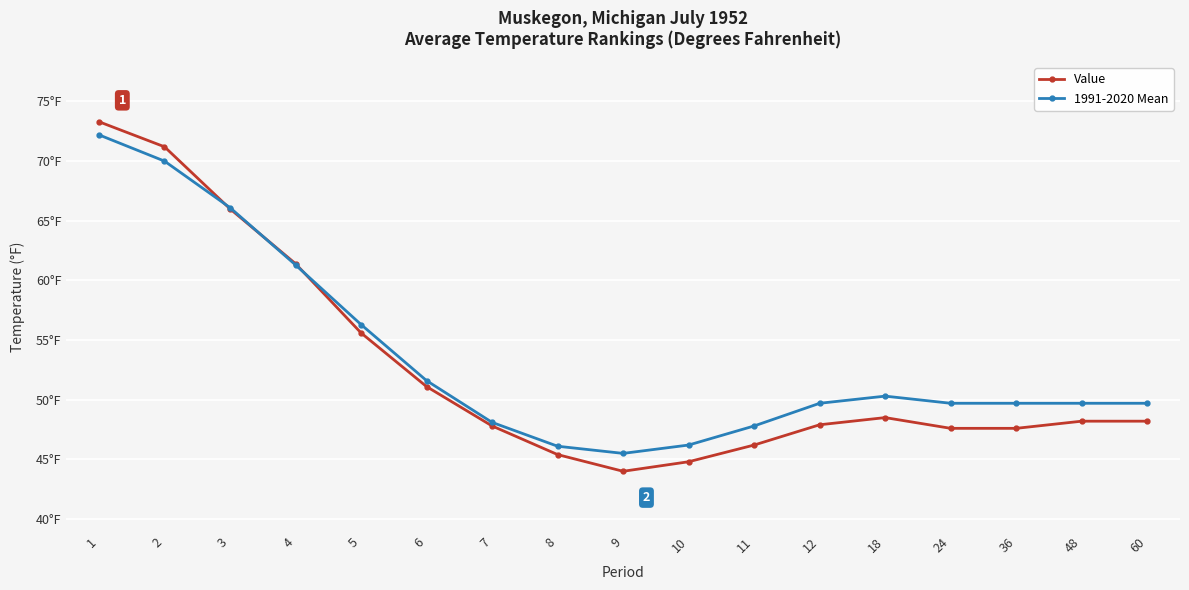

What is the lowest value of the 1991-2020 Mean series?

45.5